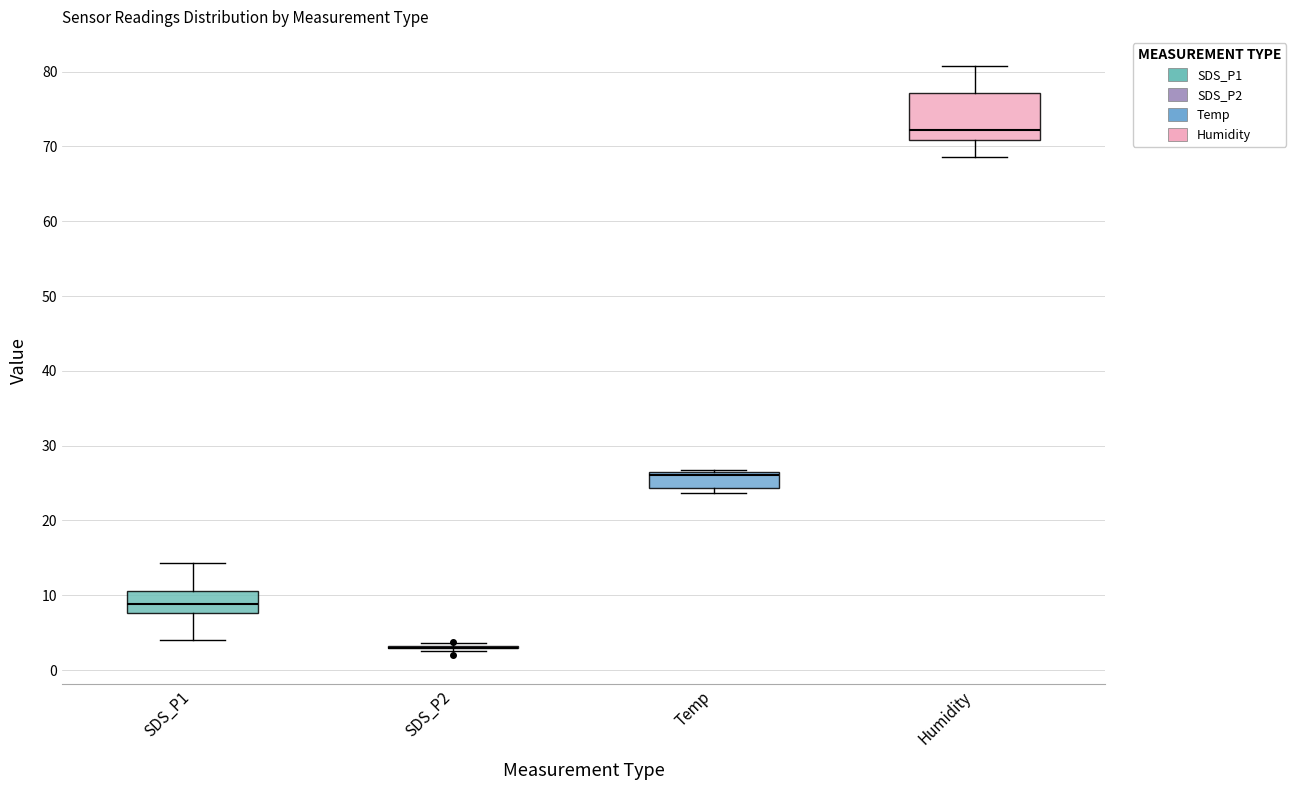

Reading left to right, read every box against the y-axis: the position of its median line, the range the box covers, and the ends of its whiskers. The values are not printed on the chart, so give them approximately, as read against the axis.

SDS_P1: median 9, box 8 to 11, whiskers 4 to 14
SDS_P2: box collapsed to a line at 3, whiskers 3 to 4
Temp: median 26, box 24 to 27, whiskers 24 (just below the box's lower edge) to 27
Humidity: median 72, box 71 to 77, whiskers 69 to 81